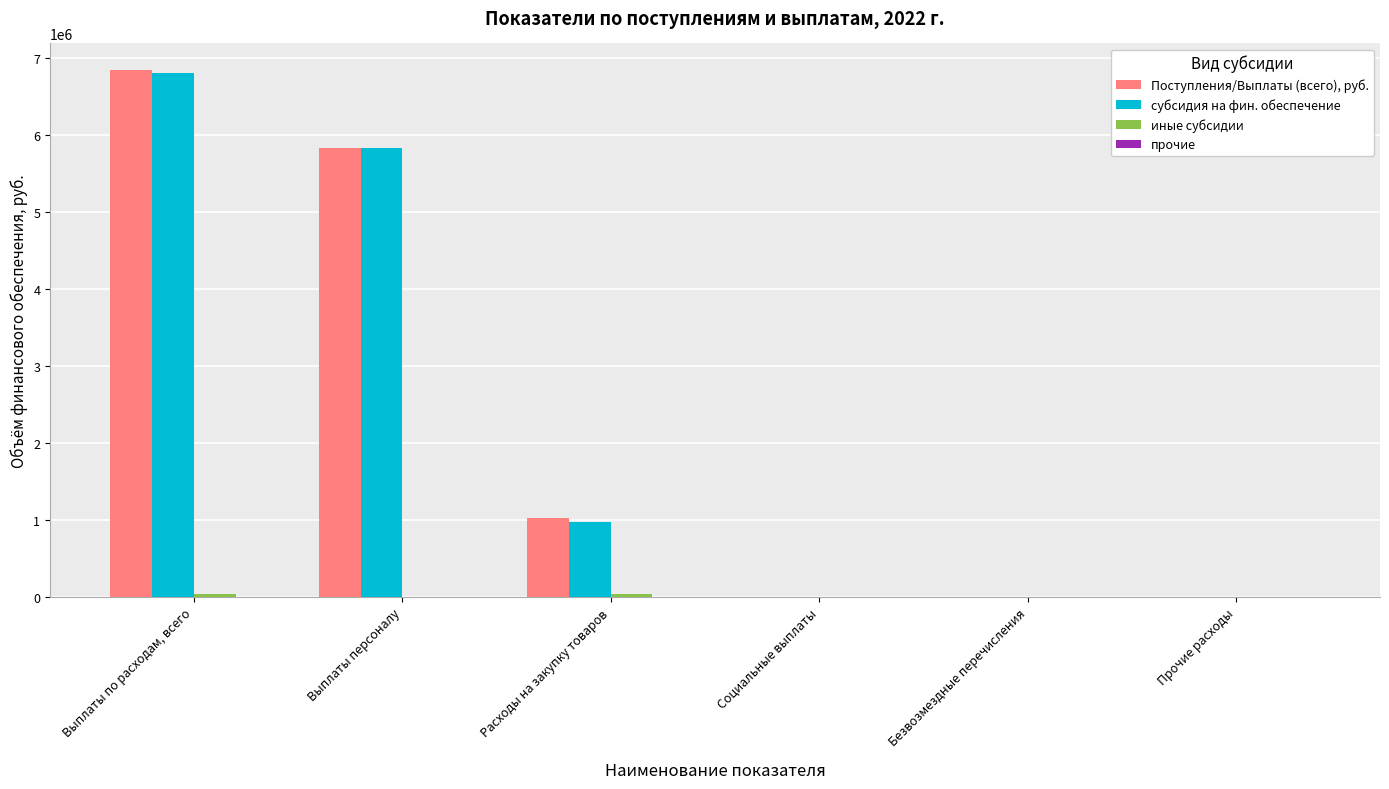

How many groups of bars are there?

6